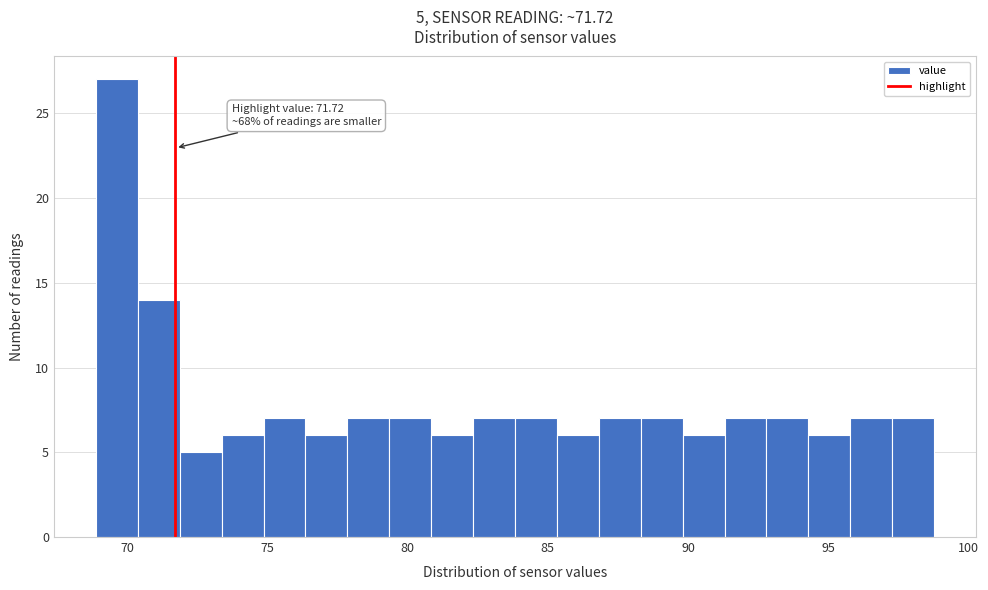

Around what value on the x-axis is the tallest bar? Give the approximate position of its centre, as read against the axis.

69.5